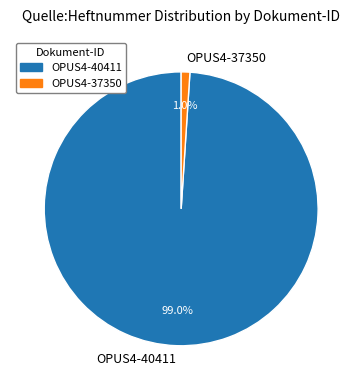

What is the majority slice?

OPUS4-40411